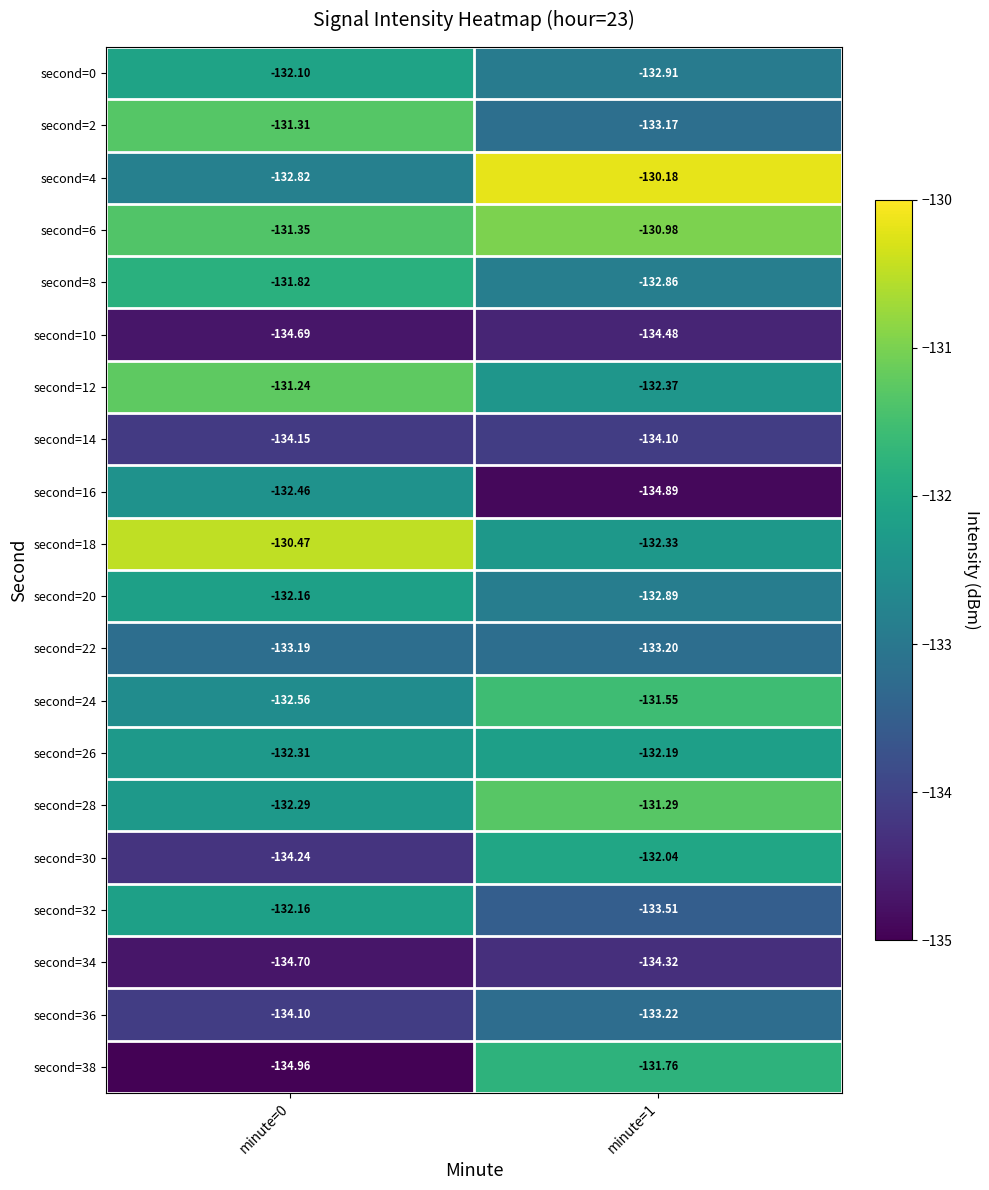

Is the value of second=6 at minute=0 greater than the value of second=2 at minute=1?

Yes